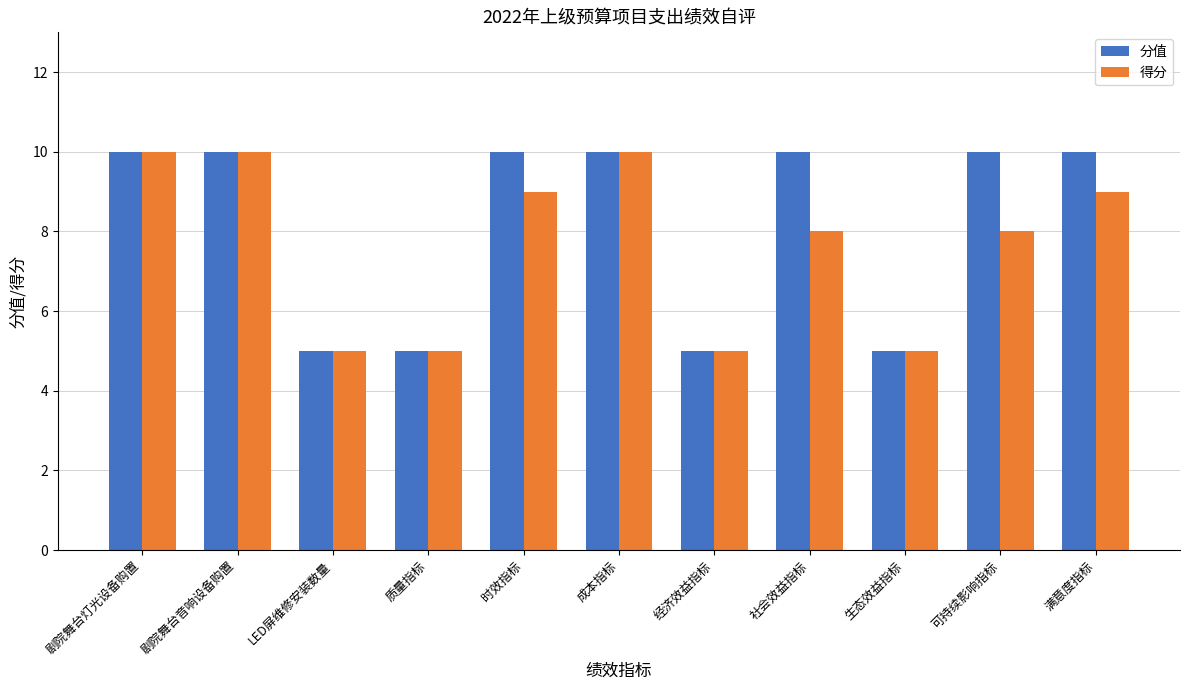

Does the chart contain stacked bars?

No